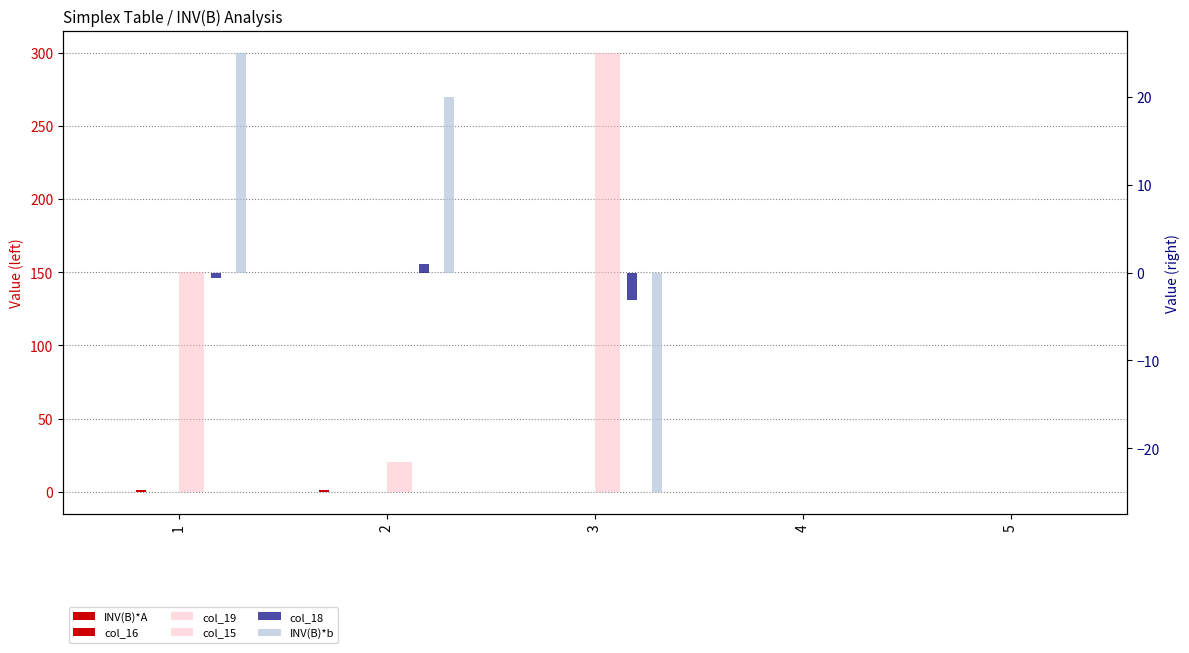

What is the sum of the col_18 values at 2 and 1?

0.4